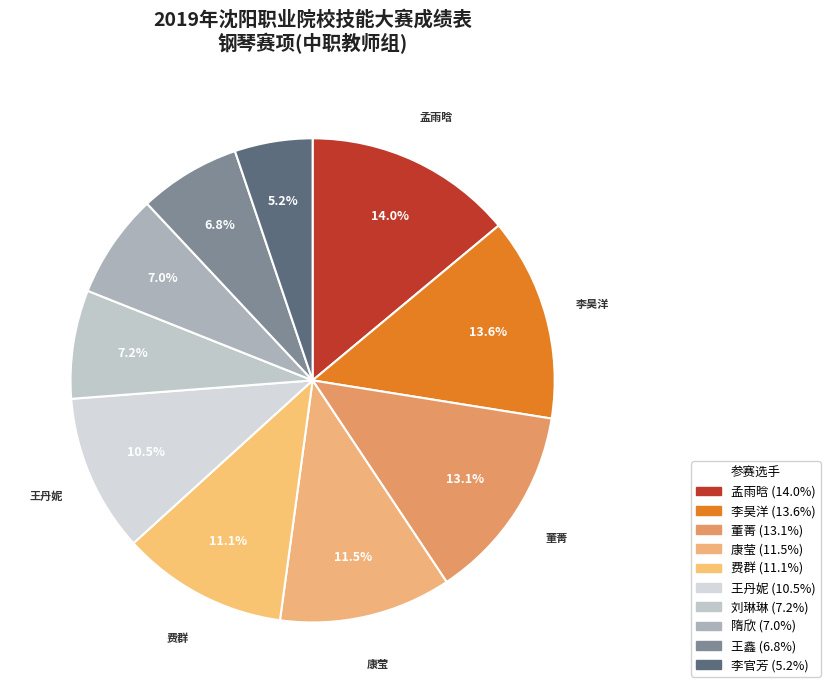

What is the largest slice in the pie chart?

孟雨晗